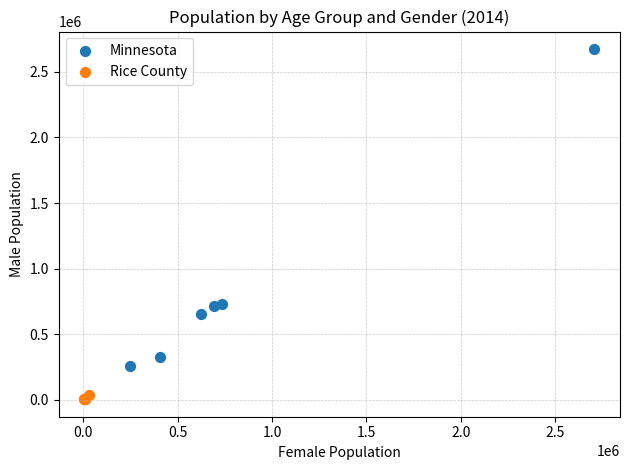

What are all the series names shown in the legend?

Minnesota, Rice County